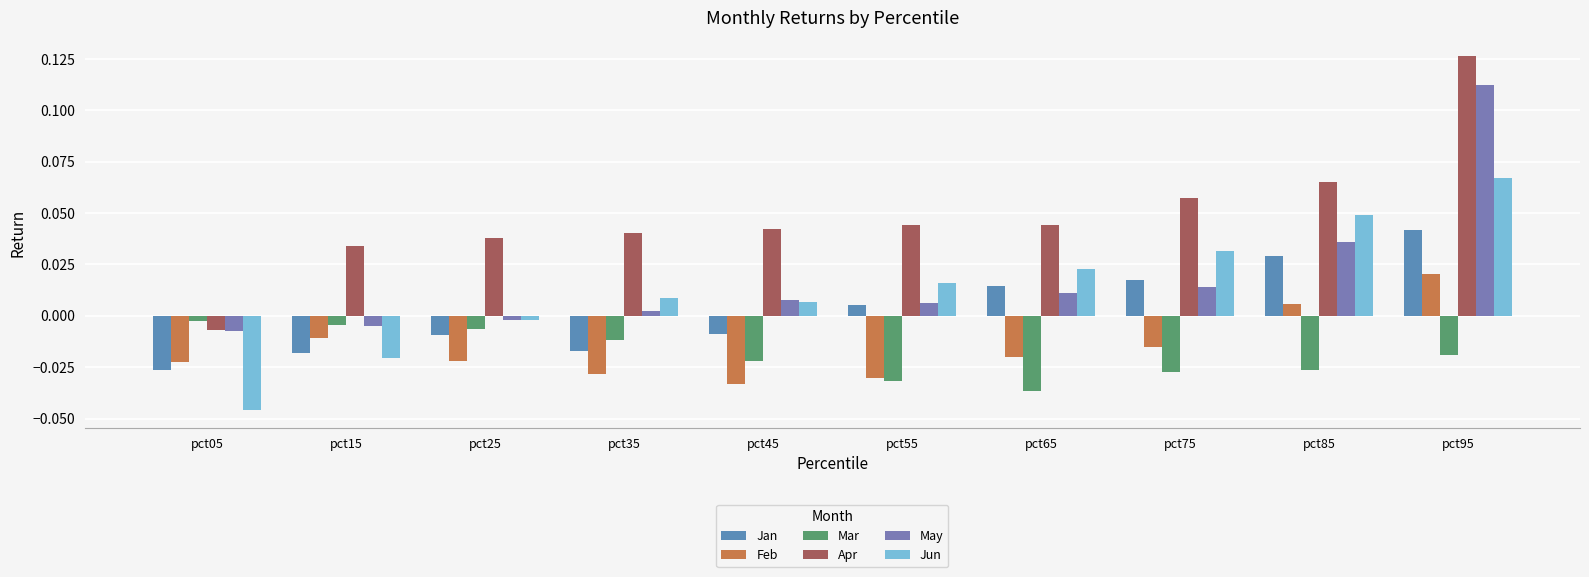

How many negative values does the Apr series have?

1